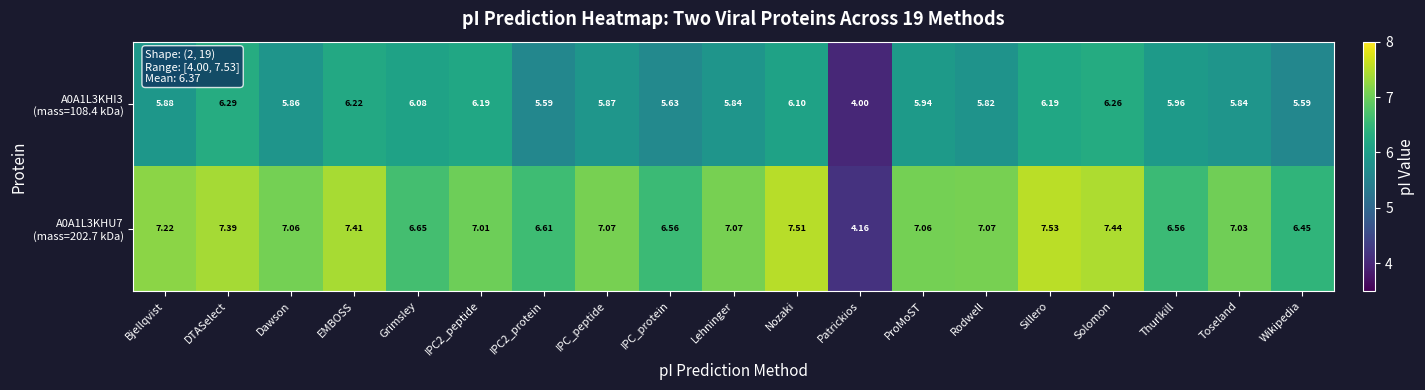

Which label corresponds to the largest value in the chart?

Sillero